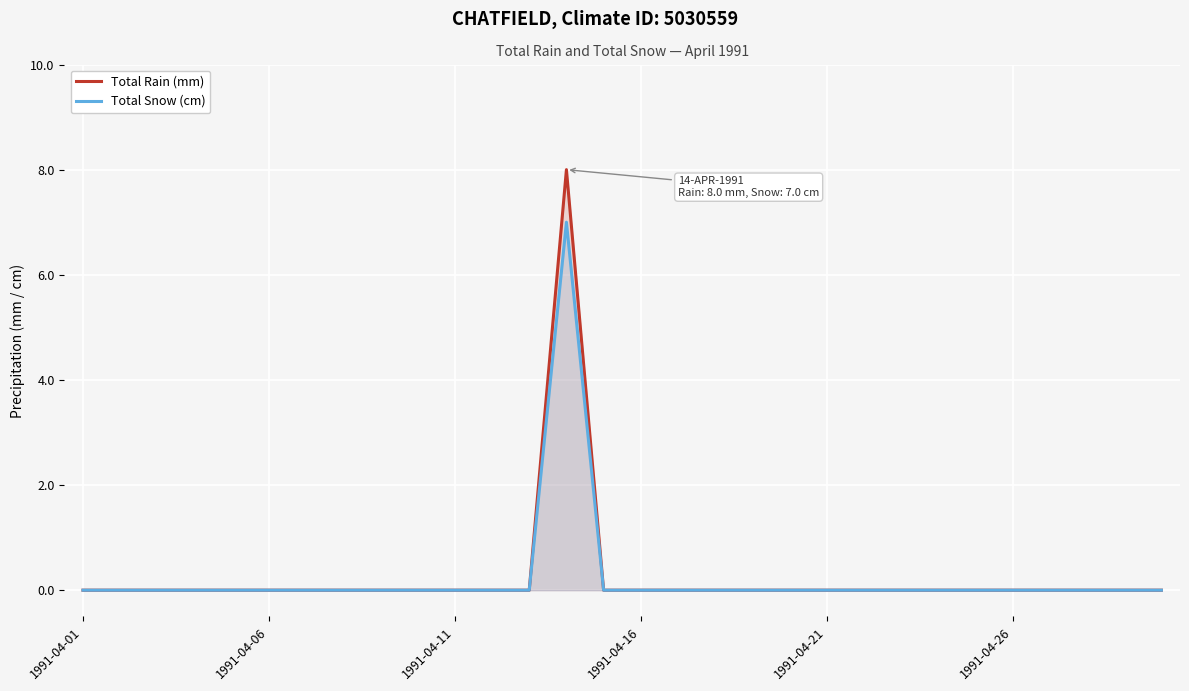

Reading left to right, list all the values displayed in this chart.

Total Rain (mm): 0	0	0	0	0	0	0	0	0	0	0	0	0	8	0	0	0	0	0	0	0	0	0	0	0	0	0	0	0	0
Total Snow (cm): 0	0	0	0	0	0	0	0	0	0	0	0	0	7	0	0	0	0	0	0	0	0	0	0	0	0	0	0	0	0